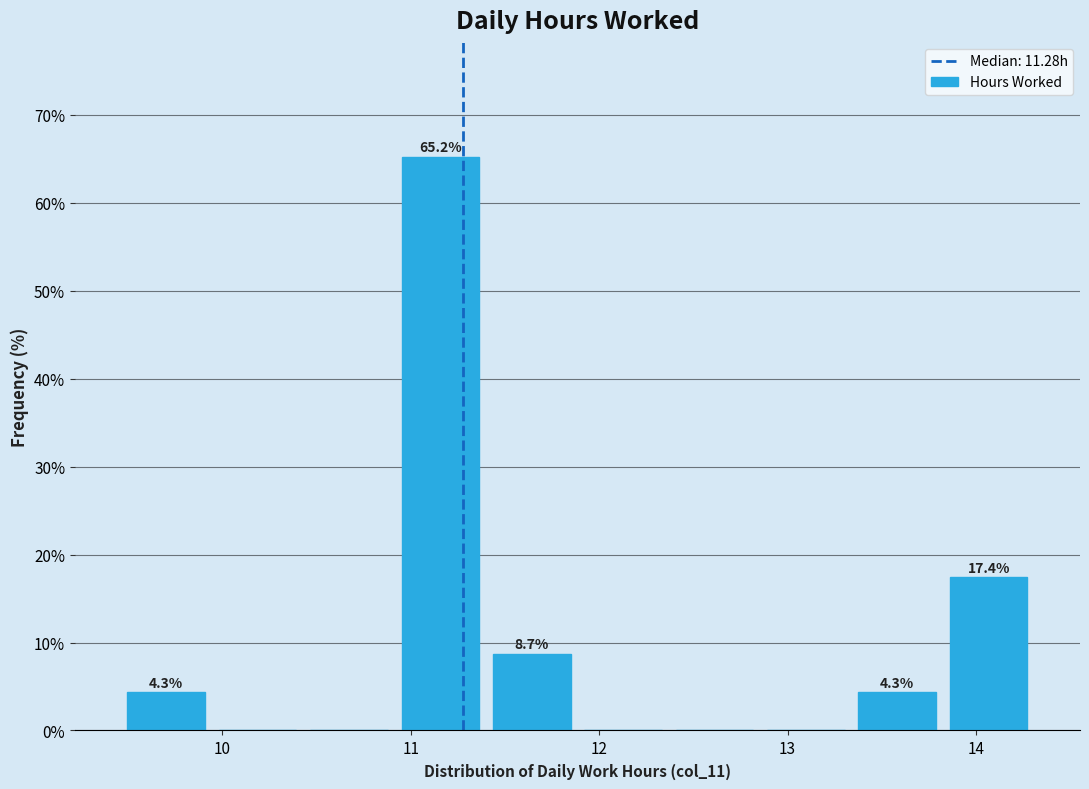

Over which range of the x-axis is the bar tallest?

10.9 to 11.4